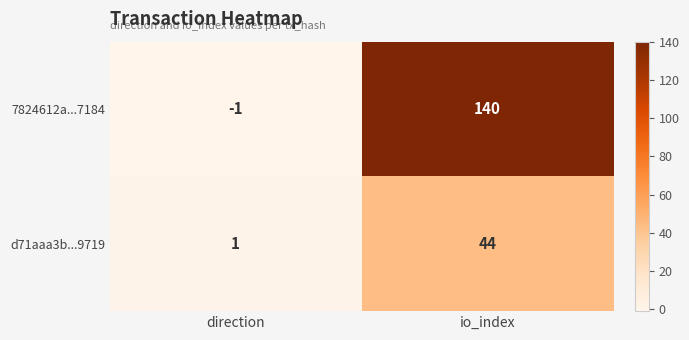

Reading right to left, extract all data points from this chart.

7824612a...7184: 140	-1
d71aaa3b...9719: 44	1